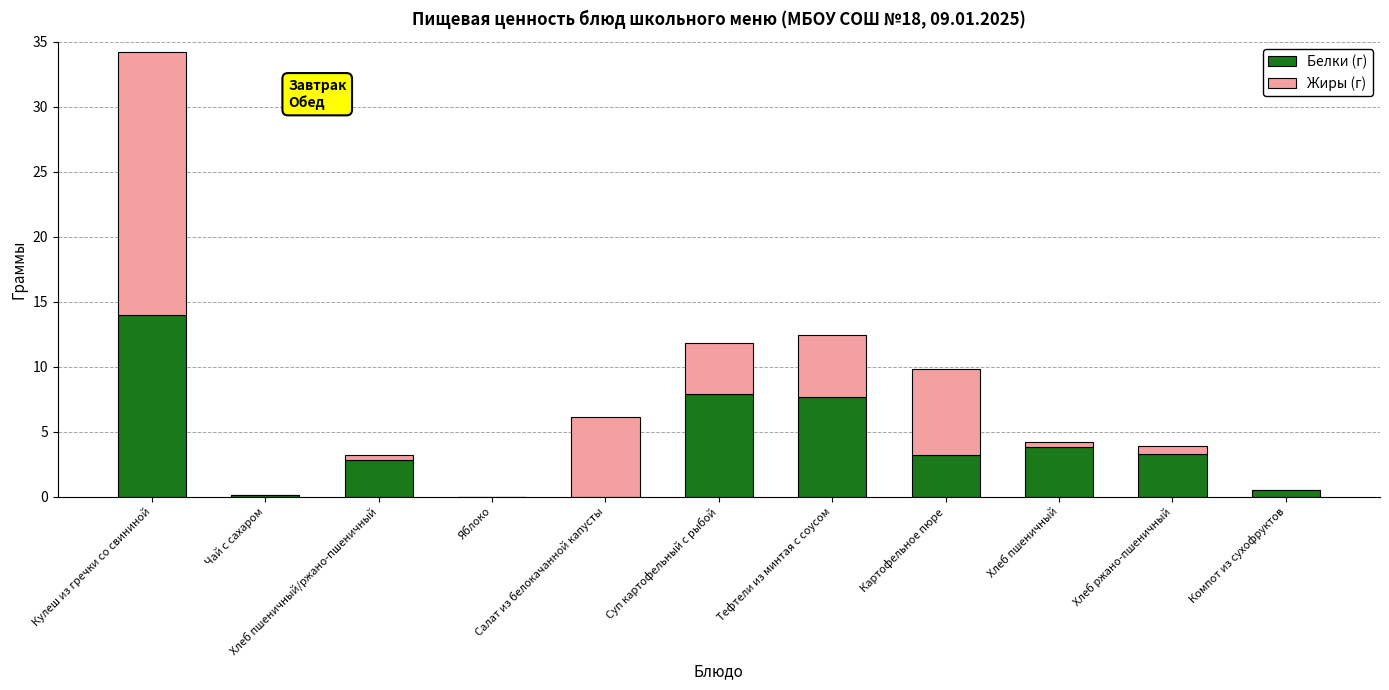

What is the sum of all Белки (г) values?

43.3